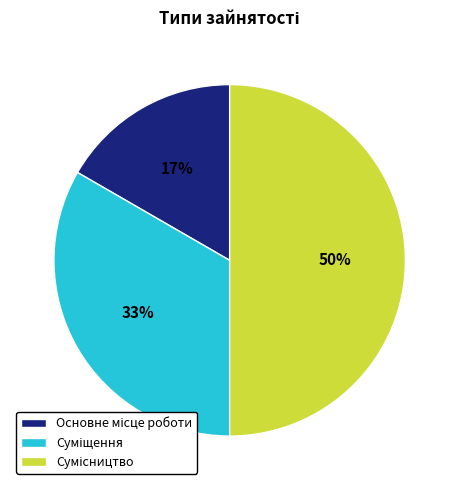

To the nearest percent, what is the difference between the largest and smallest slice percentages?

33%